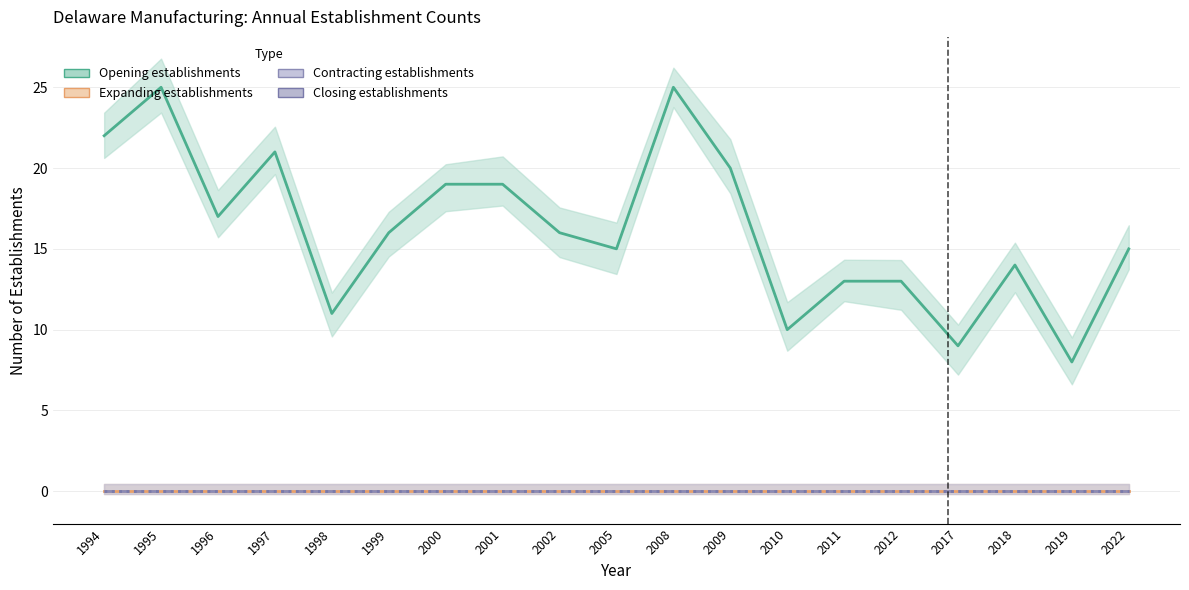

How many distinct data groups are displayed?

4